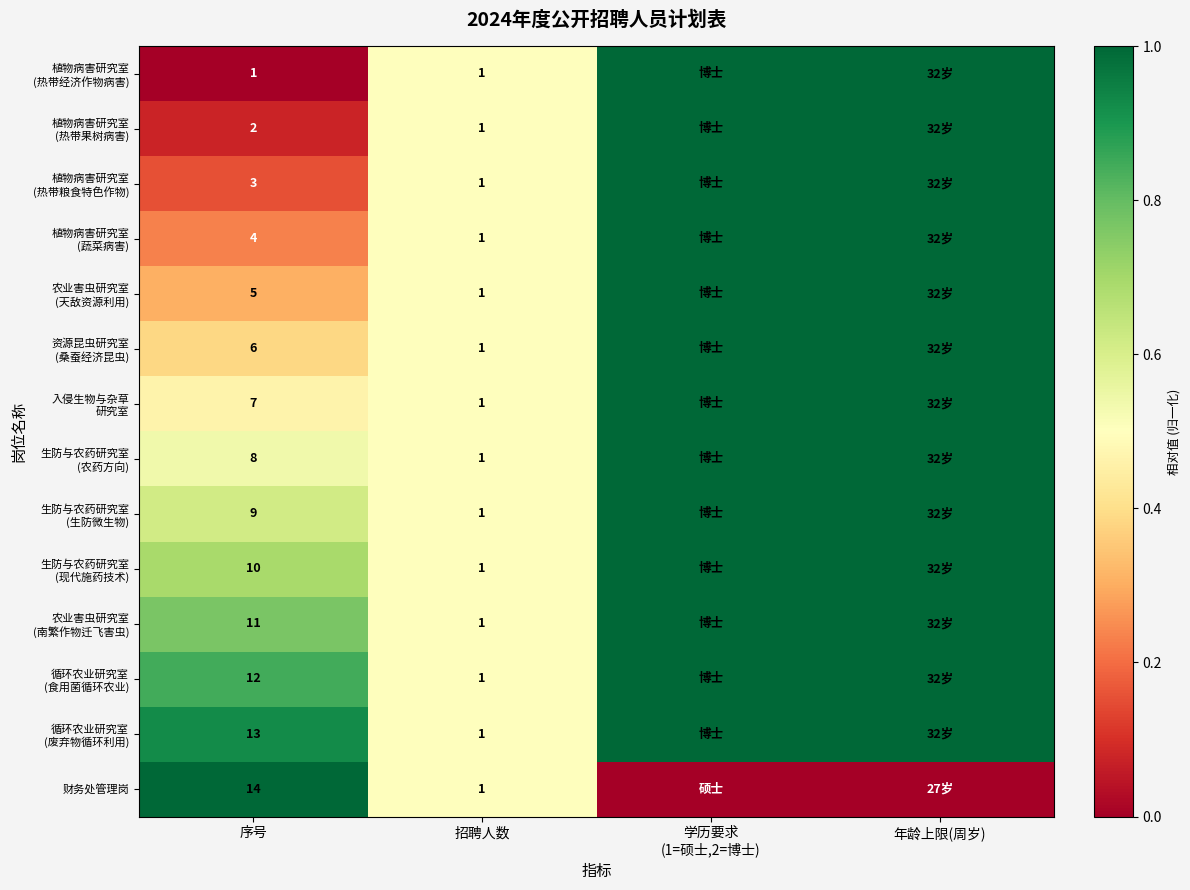

What is the spread (max minus min) of values at 序号?

13